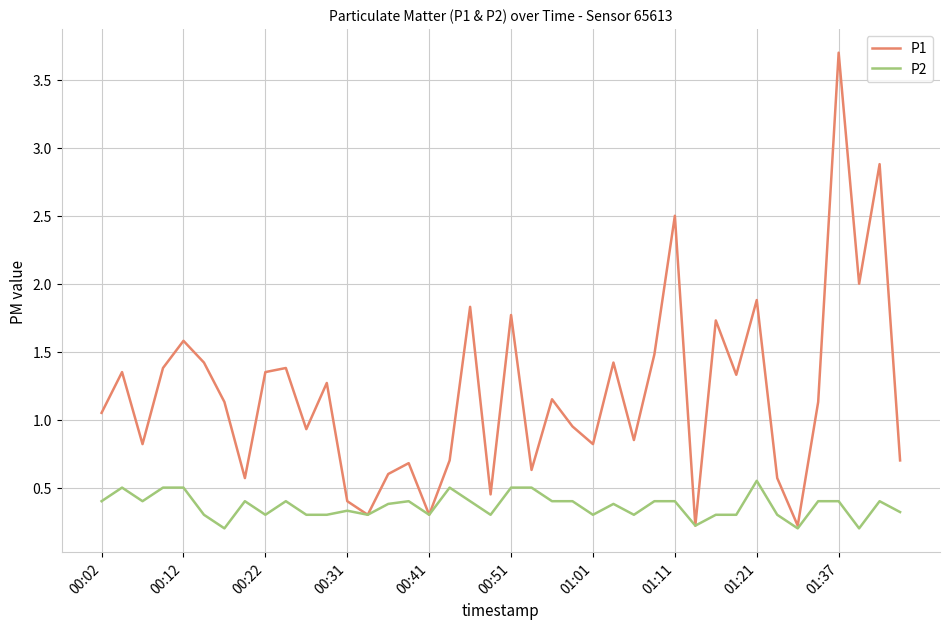

Rank the series by their average value, from highest to lowest.

P1, P2